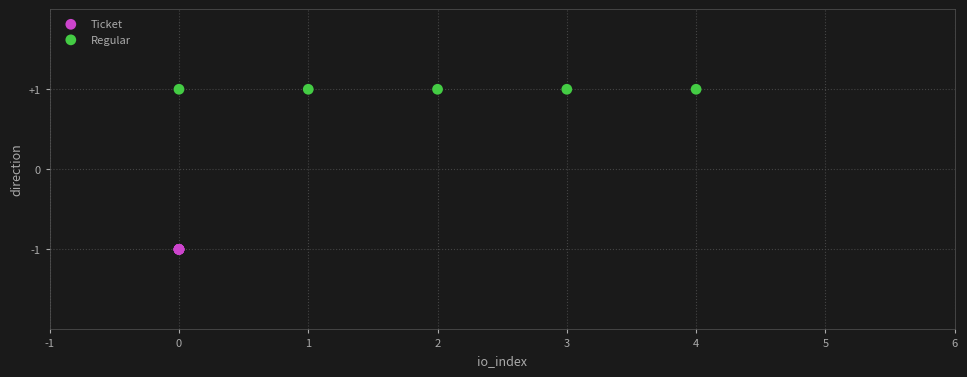

Which series reaches the maximum Y coordinate?

Regular